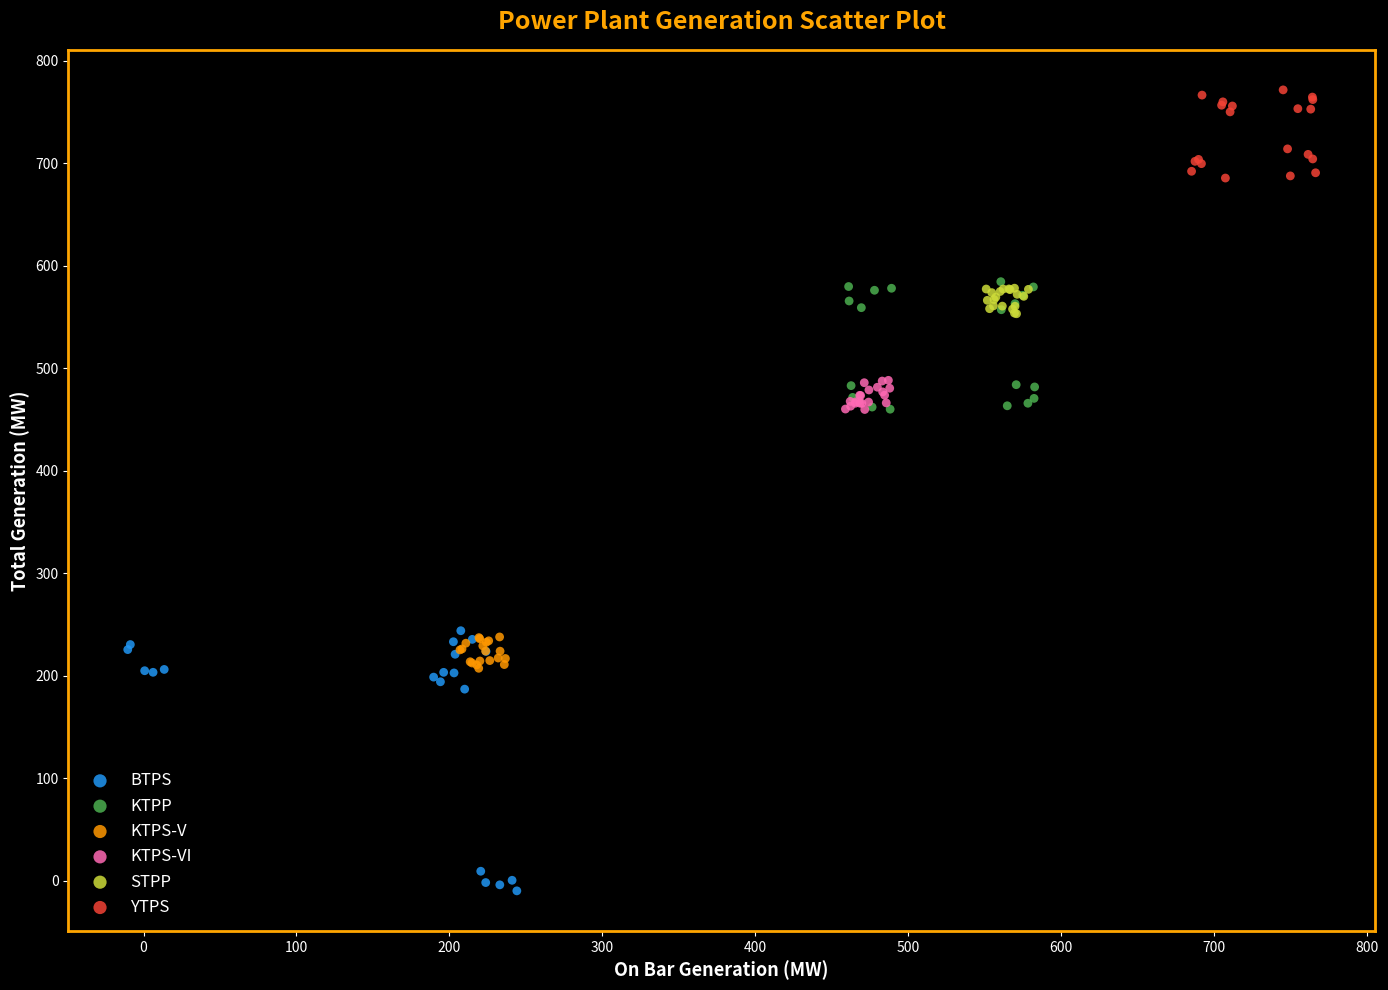

Which series reaches the minimum Y coordinate?

BTPS